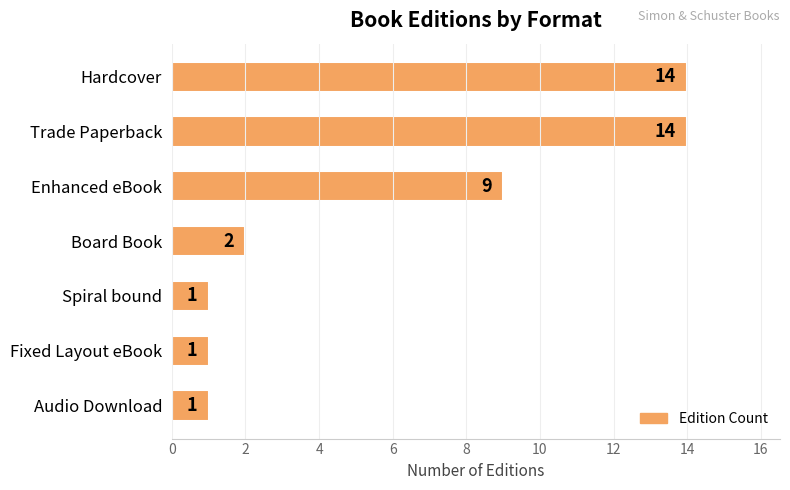

Reading bottom to top, list all the values displayed in this chart.

Audio Download=1	Fixed Layout eBook=1	Spiral bound=1	Board Book=2	Enhanced eBook=9	Trade Paperback=14	Hardcover=14